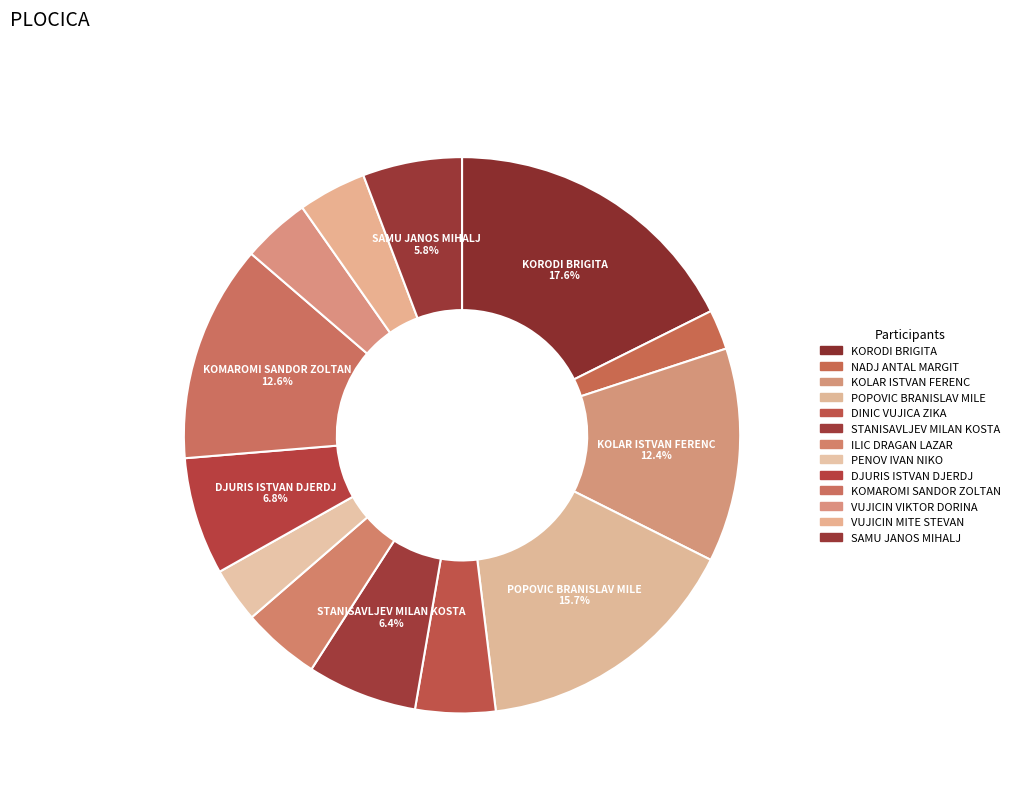

Between STANISAVLJEV MILAN KOSTA and KOMAROMI SANDOR ZOLTAN, which is larger?

KOMAROMI SANDOR ZOLTAN